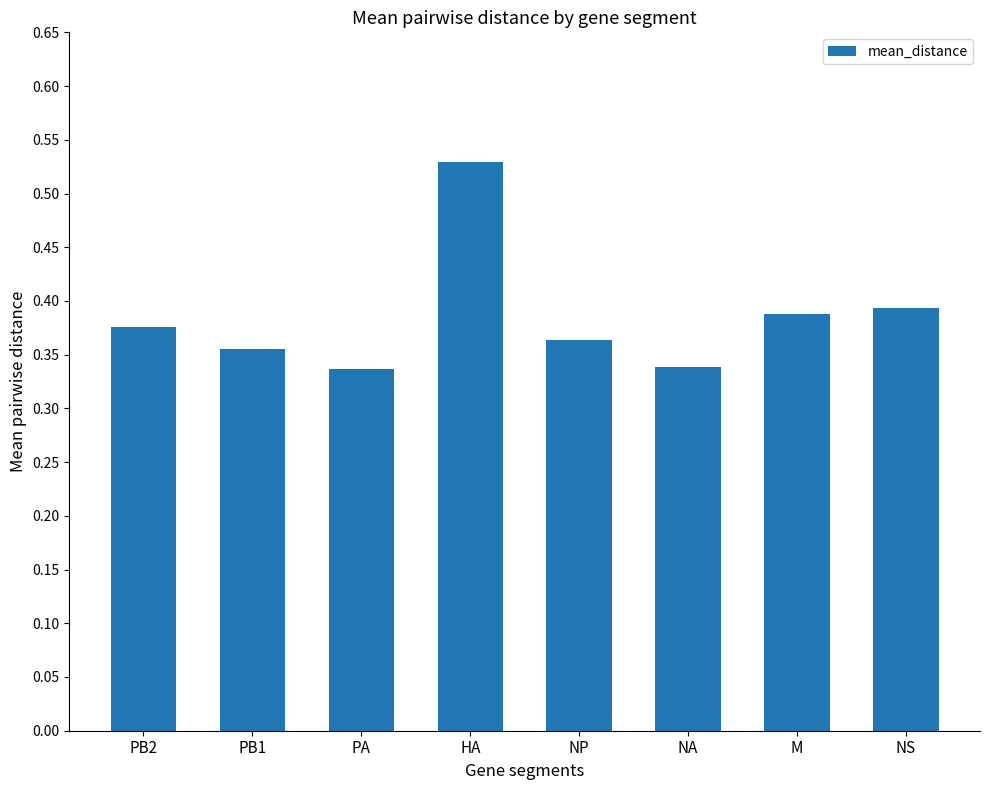

Count the values in the range 0 to 1.

8